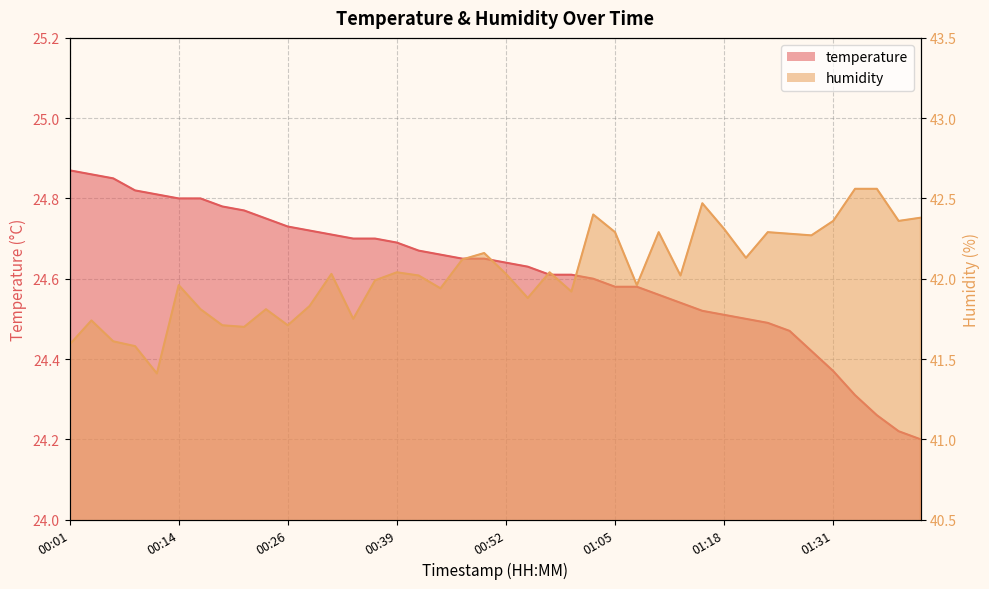

Where is temperature nearest to the value 24?

01:41